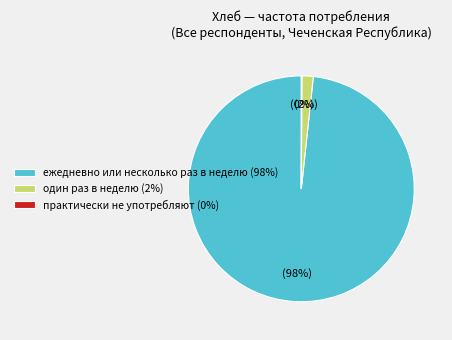

Which slice is the largest?

ежедневно или несколько раз в неделю (98%)